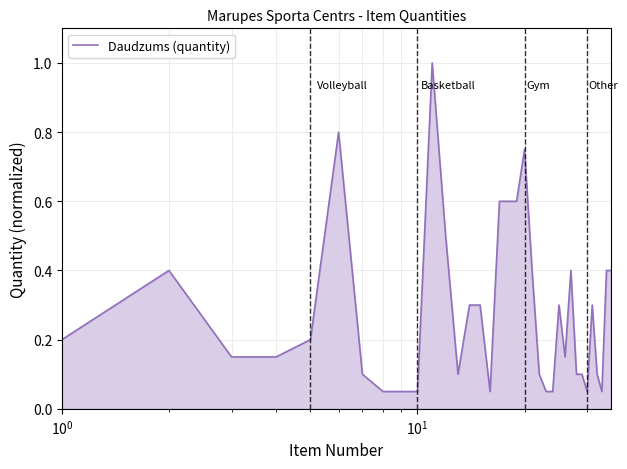

Reading left to right, transcribe all the data shown in this chart.

0.2	0.4	0.1	0.1	0.2	0.8	0.1	0.1	0.1	0.1	1.0	0.5	0.1	0.3	0.3	0.1	0.6	0.6	0.6	0.8	0.4	0.1	0.1	0.1	0.3	0.1	0.4	0.1	0.1	0.1	0.3	0.1	0.1	0.4	0.4